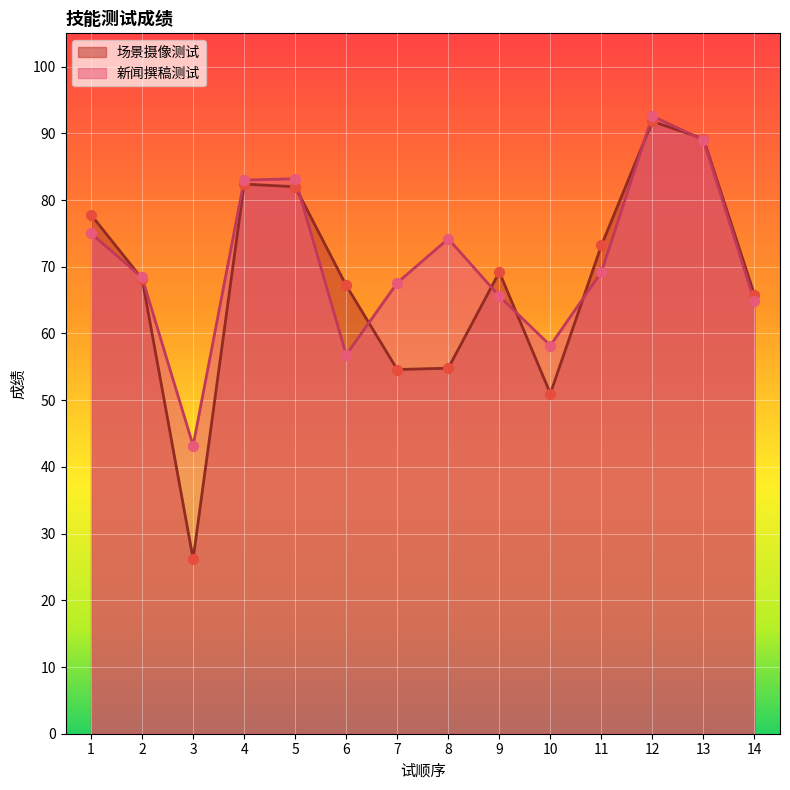

At how many categories does at least one series exceed 33?

14